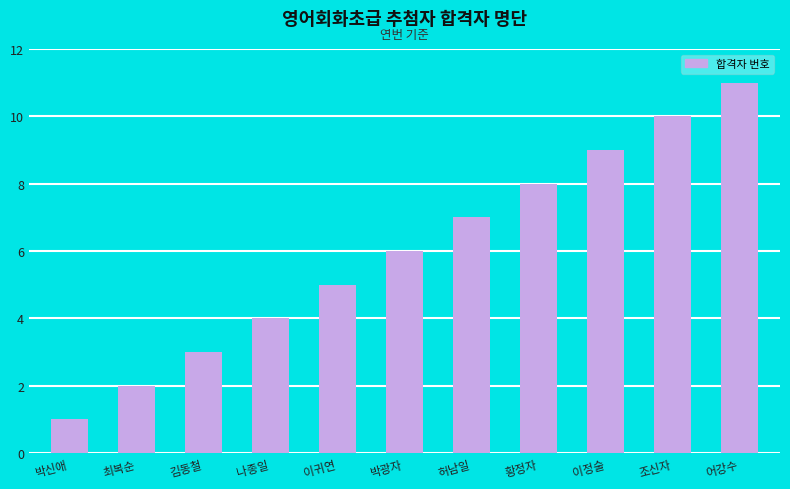

What is the difference between the second highest and minimum values?

9